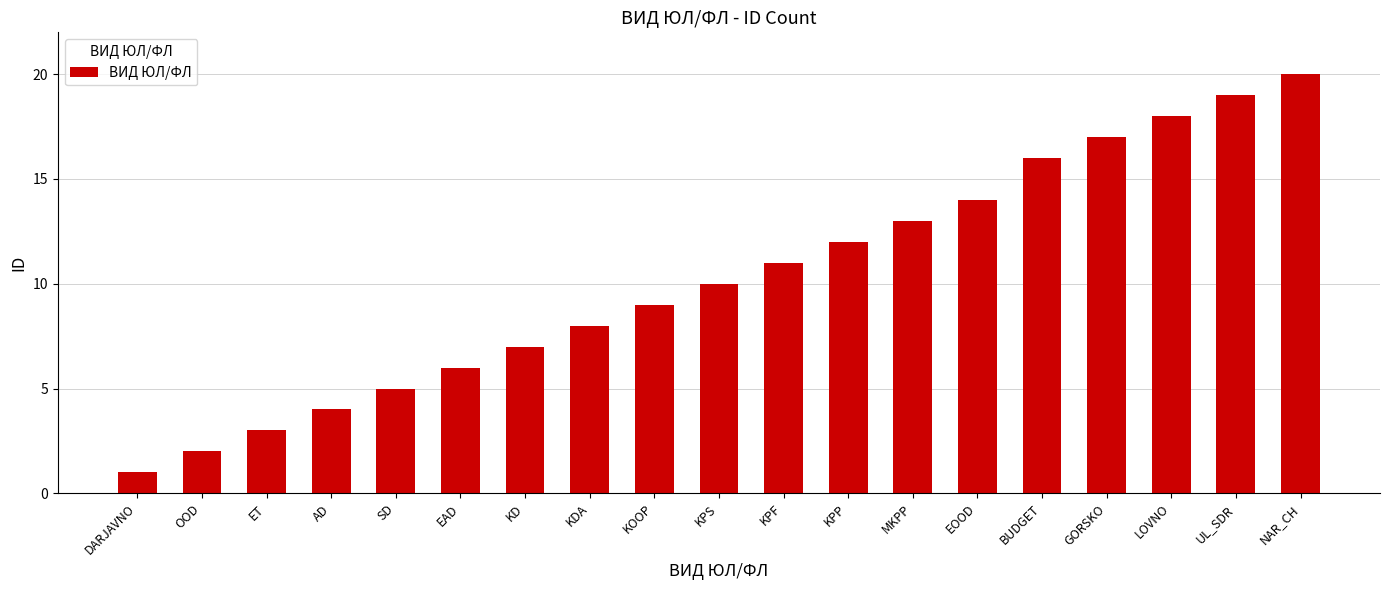

What is the difference between the values at GORSKO and KPP?

5